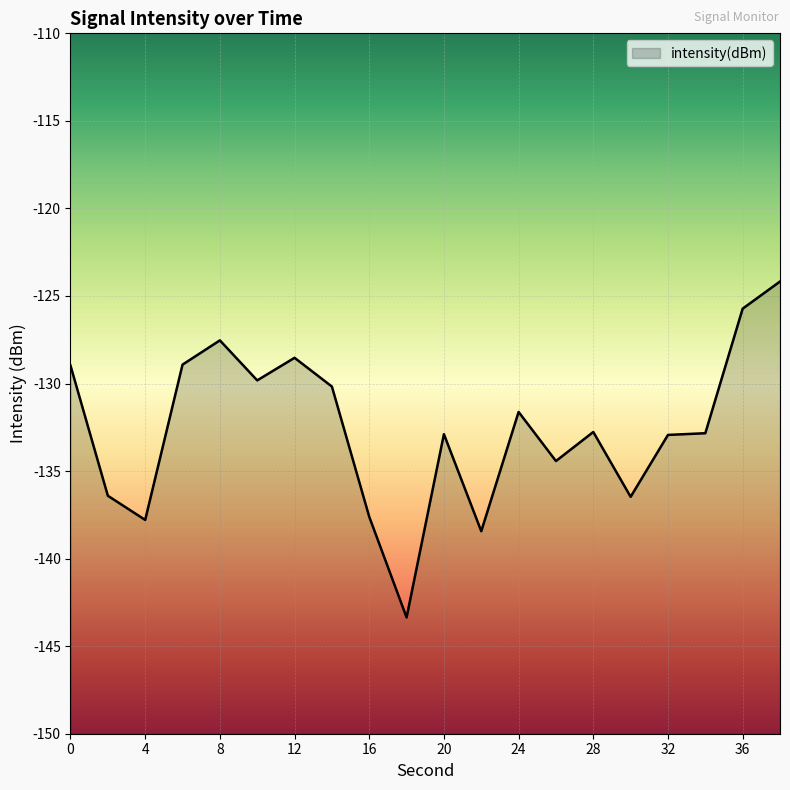

How many interior local valleys (lower than both neighbors) does the data have?

6